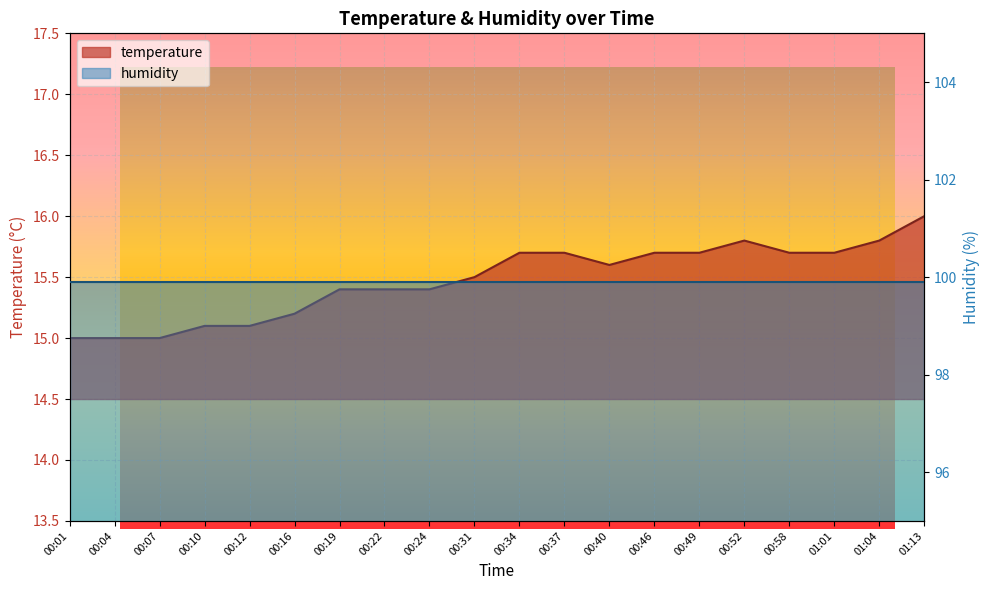

List the labels in order of value, smallest first.

00:01, 00:04, 00:07, 00:10, 00:12, 00:16, 00:19, 00:22, 00:24, 00:31, 00:40, 00:34, 00:37, 00:46, 00:49, 00:58, 01:01, 00:52, 01:04, 01:13